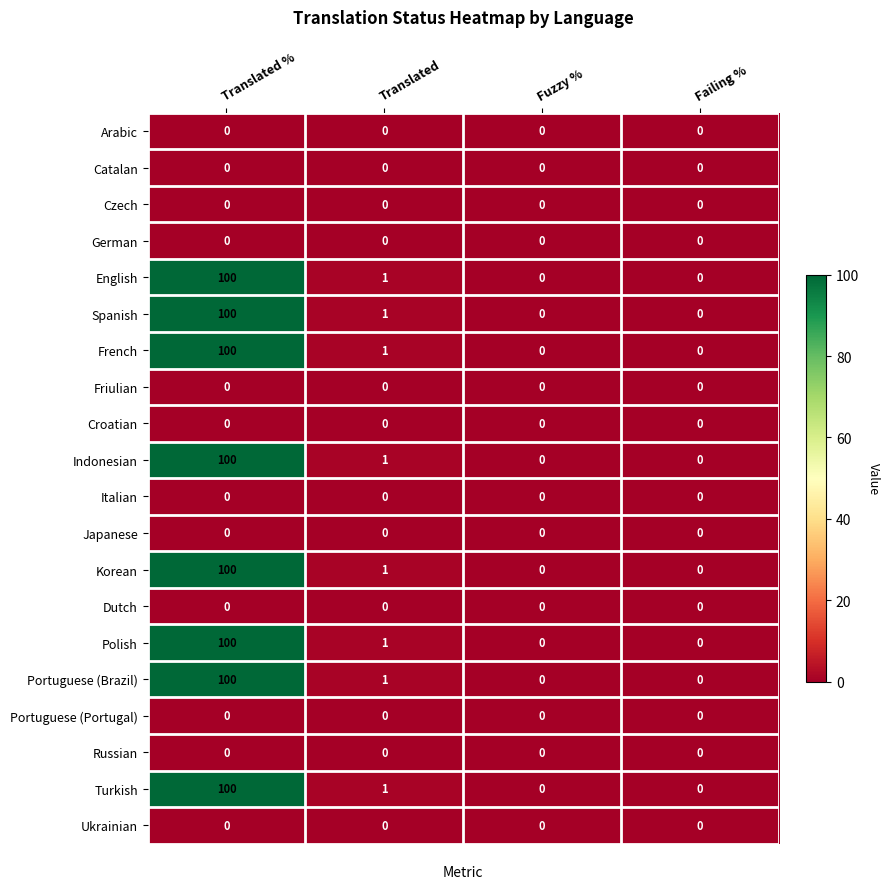

How many series are shown in this chart?

20